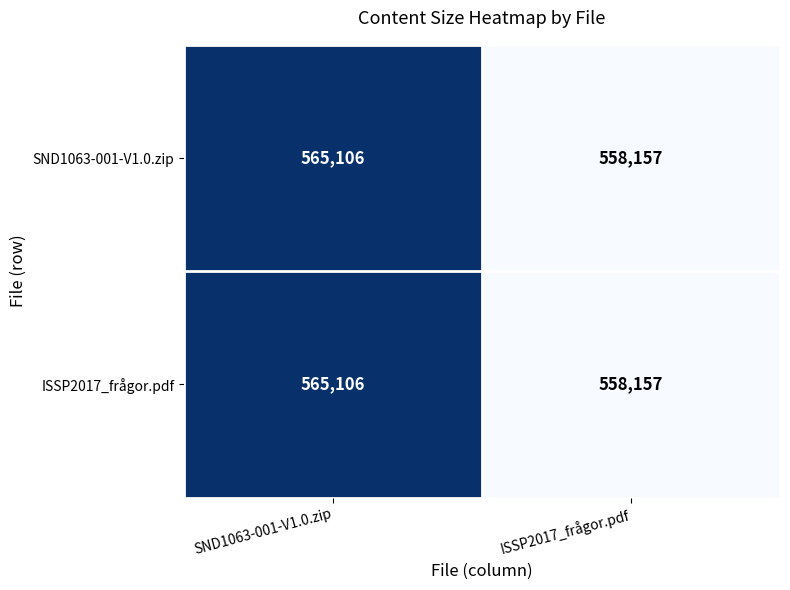

Which category has the highest value across all series?

SND1063-001-V1.0.zip